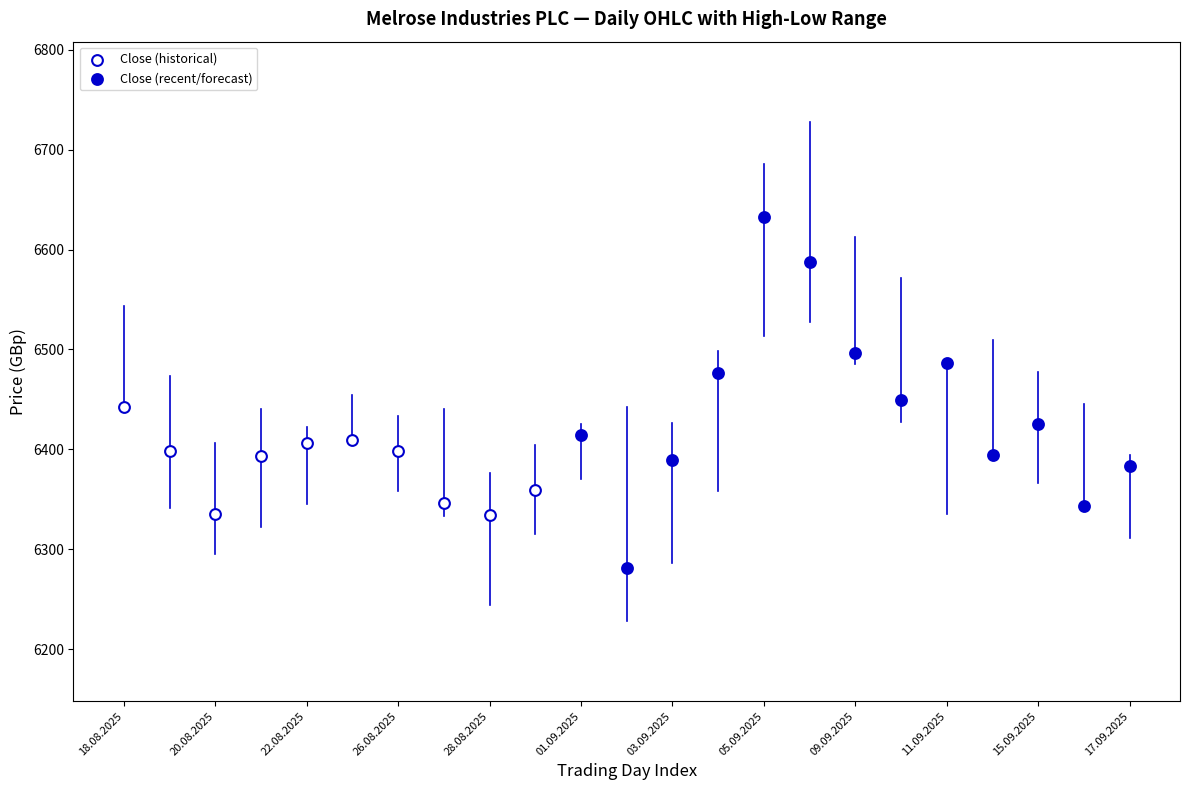

Which series has the widest spread of Y values?

Close (recent/forecast)